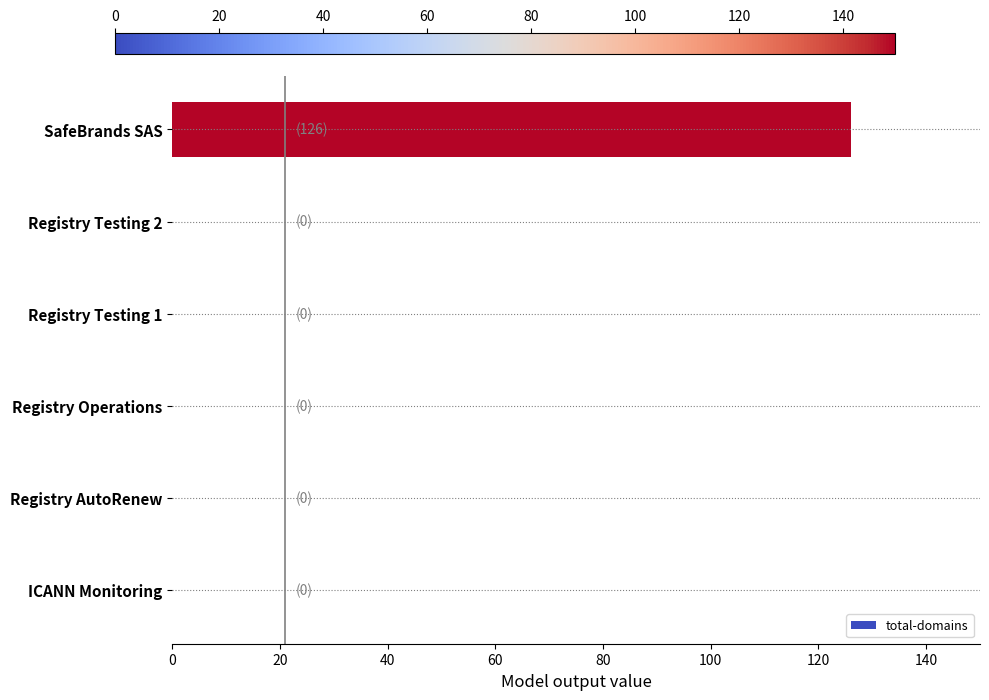

Is it true that the value at Registry Operations is 0?

True